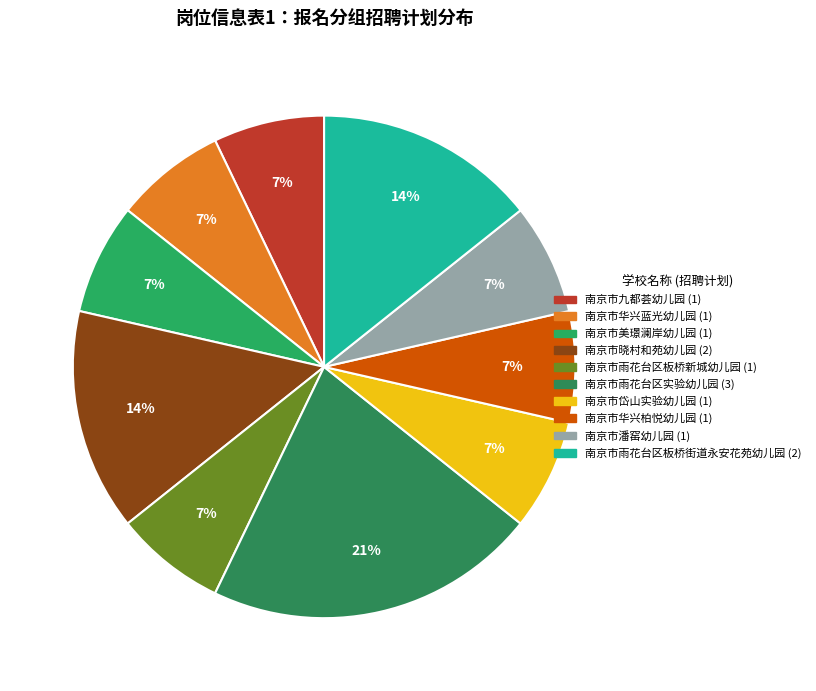

Is it true that 南京市美璟澜岸幼儿园 is 17% of the pie?

False